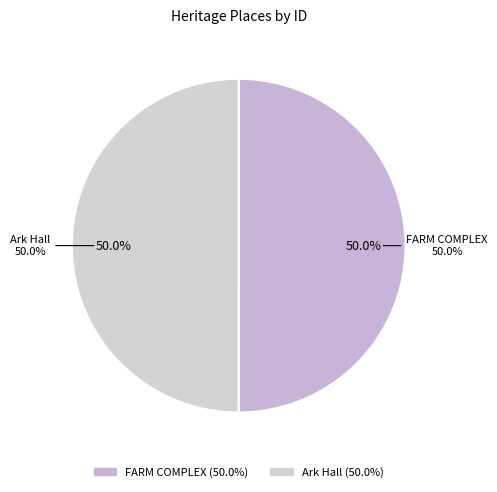

What portion of the pie excludes FARM COMPLEX?

50.0%